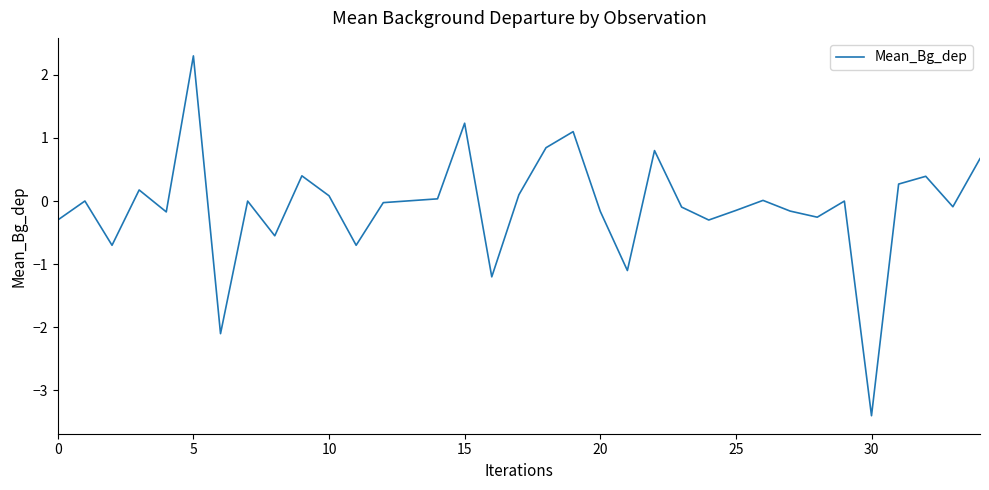

What is the smallest value displayed?

-3.4